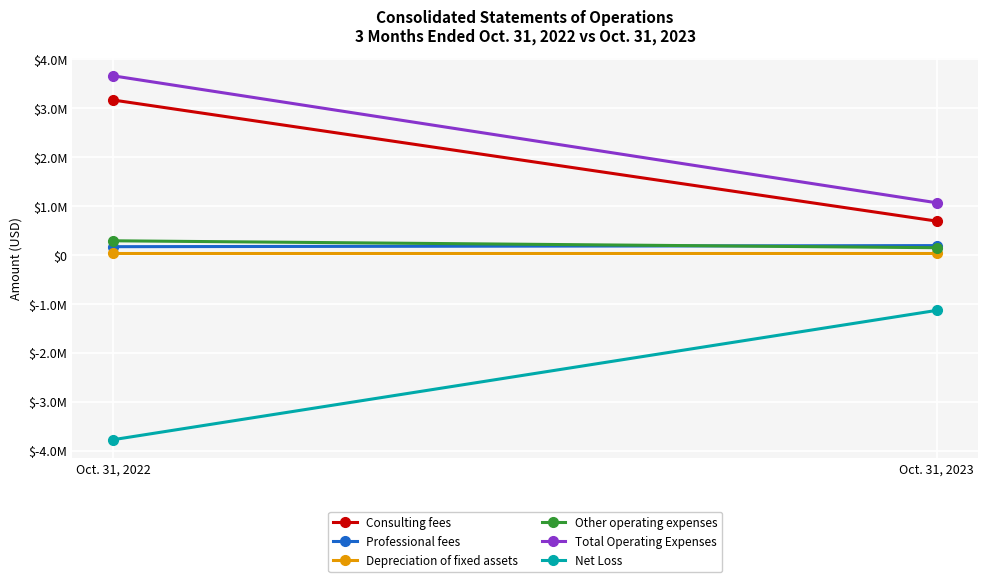

What is the total value across all series at Oct. 31, 2023?

1003256